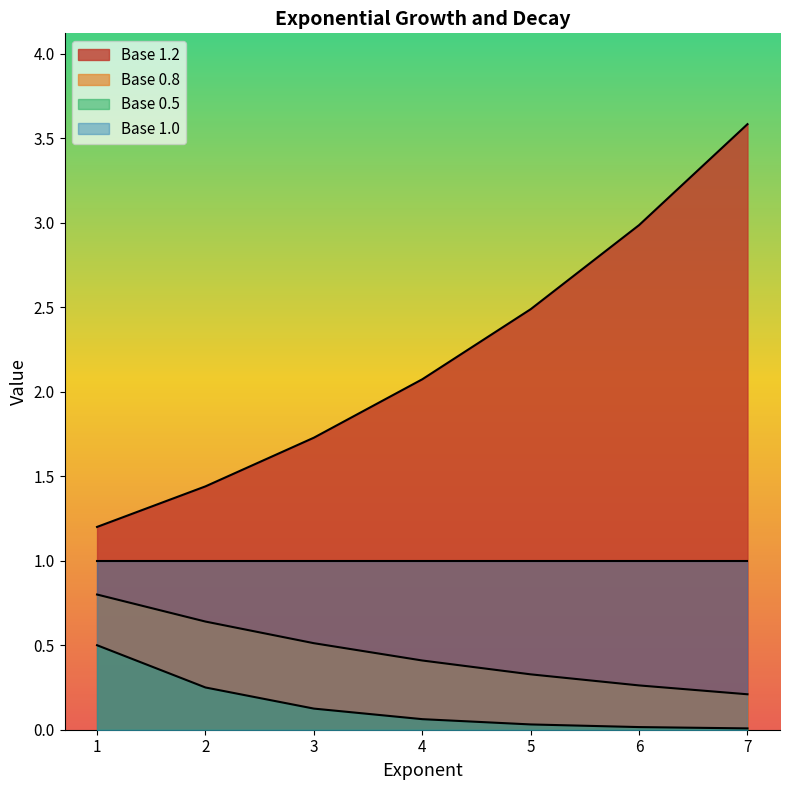

List the series in order of their peak value, lowest first.

Base 0.5, Base 0.8, Base 1.0, Base 1.2